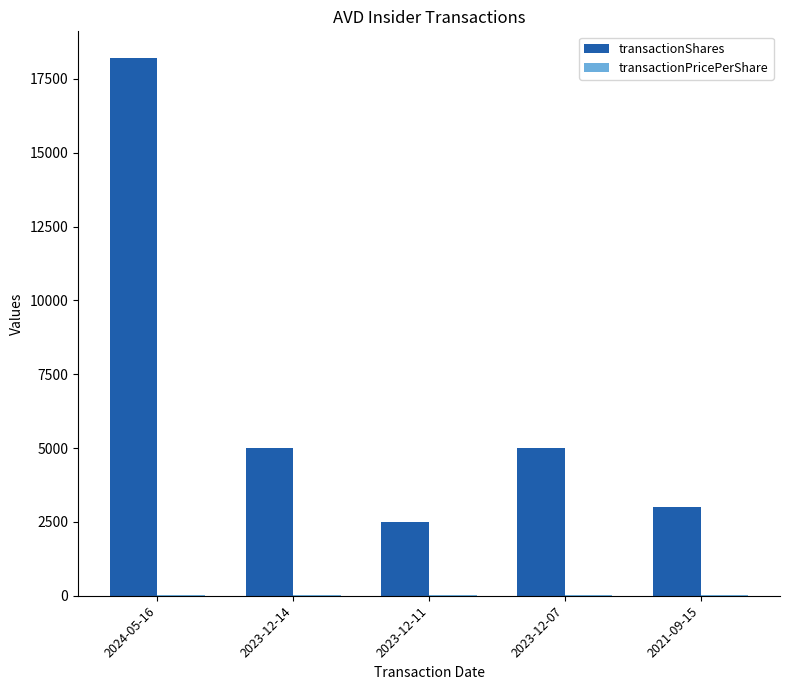

What is the highest value of the transactionShares series?

18200.0